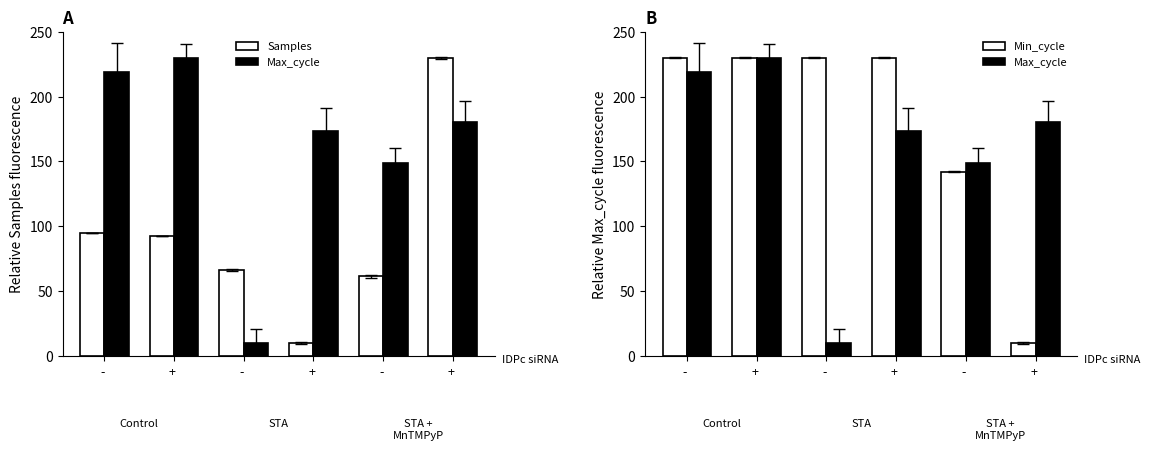

At - , list the series in order from largest to smallest.

Min_cycle, Max_cycle, Samples